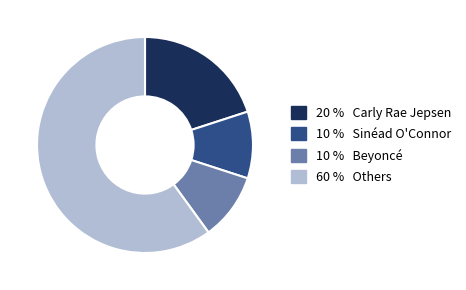

How many slices are in this pie chart?

4